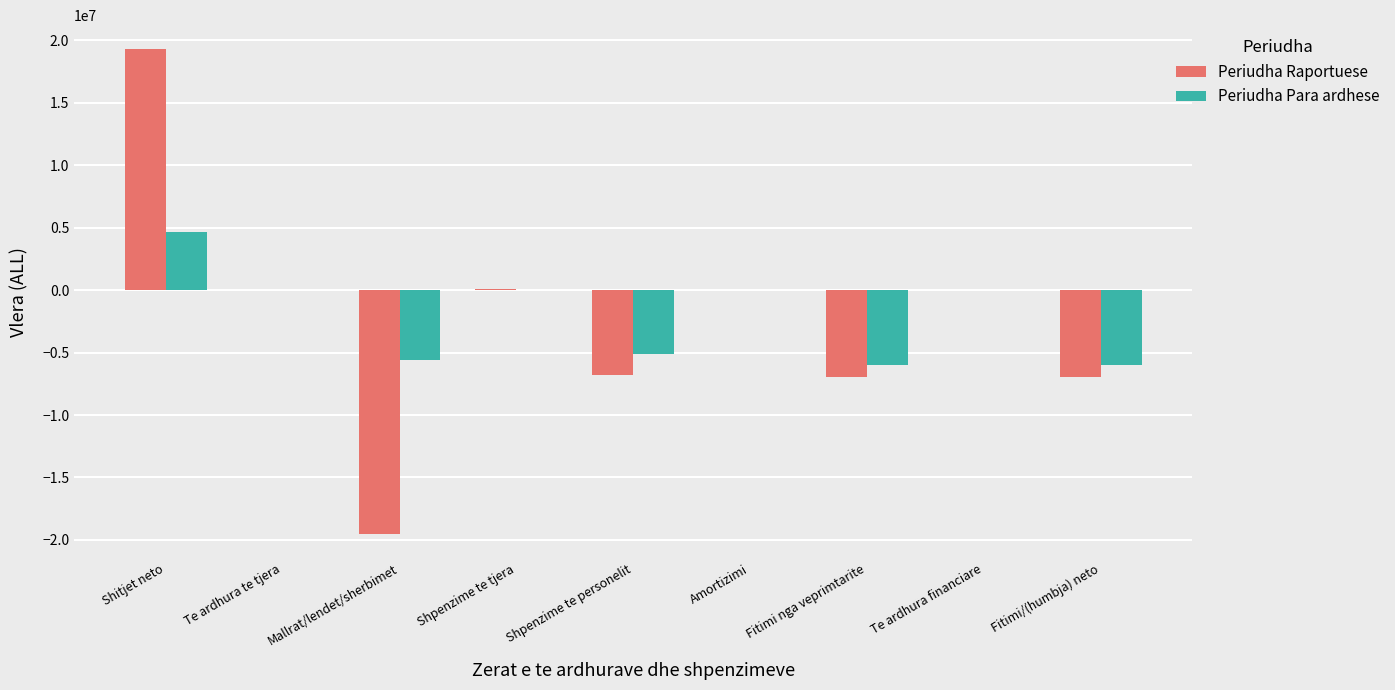

How many groups of bars are there?

9